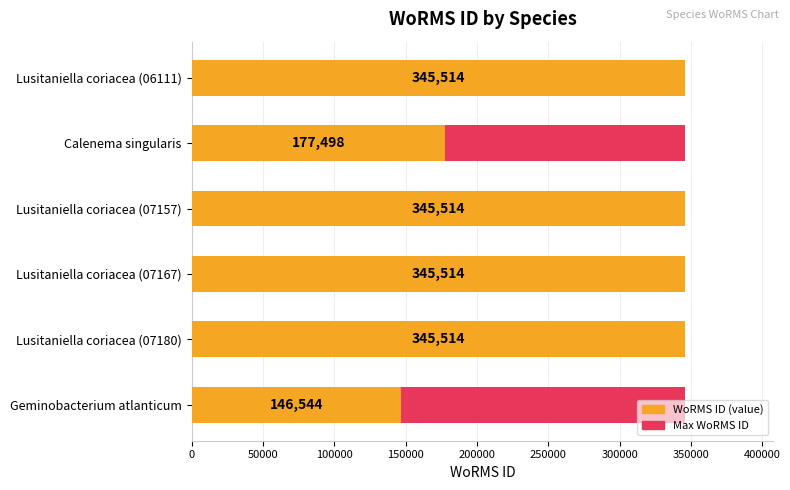

How many groups of bars are there?

6